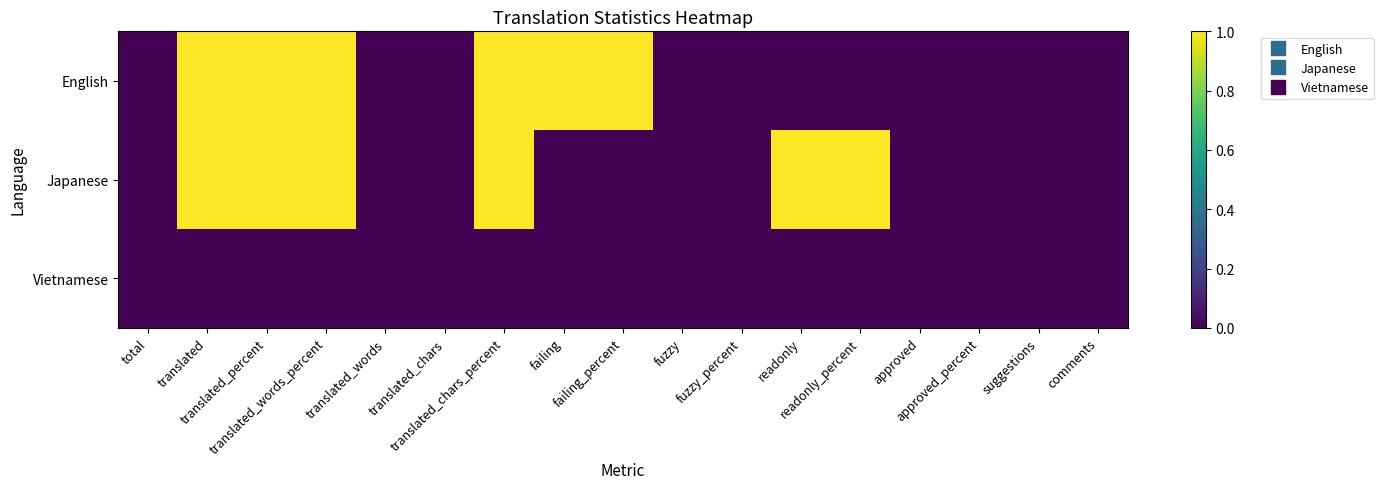

At translated_chars_percent, list the series in order from largest to smallest.

English, Japanese, Vietnamese